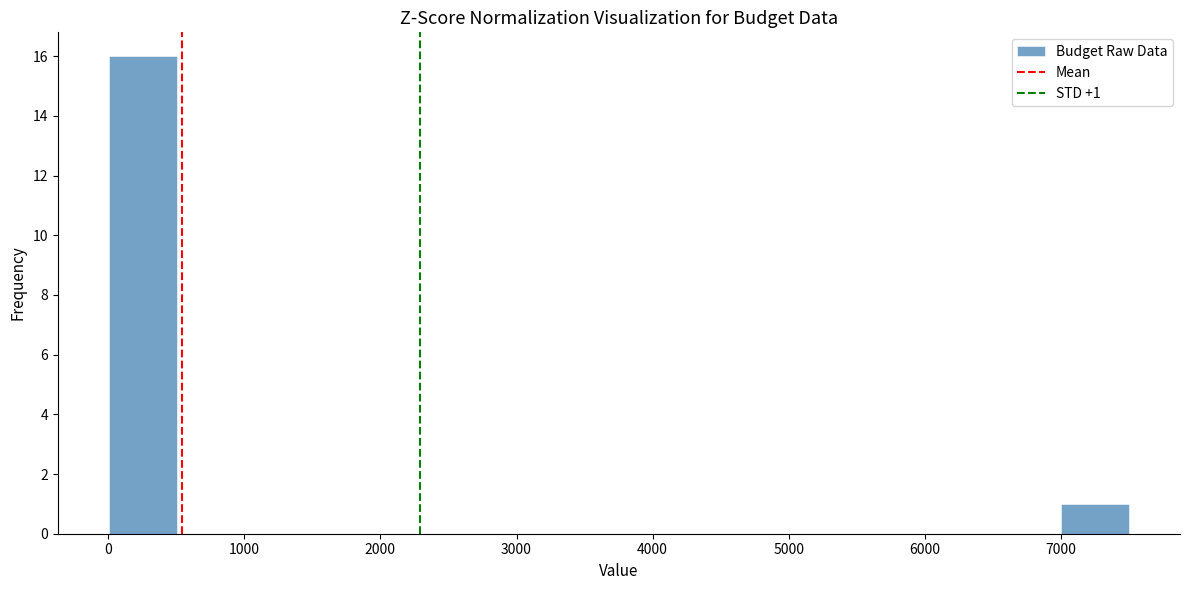

Over which range of the x-axis is the bar tallest?

0 to 500